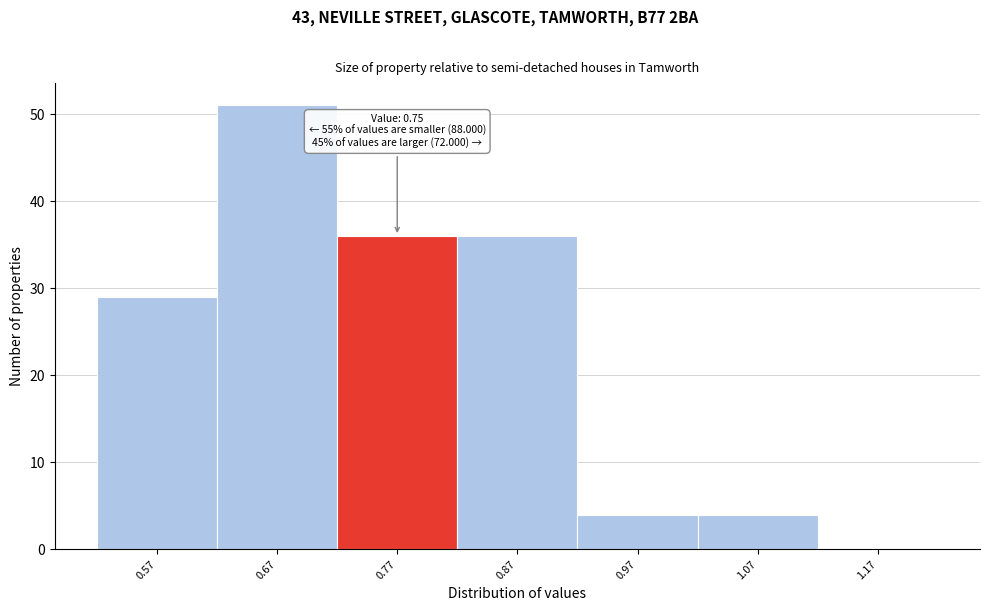

Which range on the x-axis has the tallest bar?

0.62 to 0.72